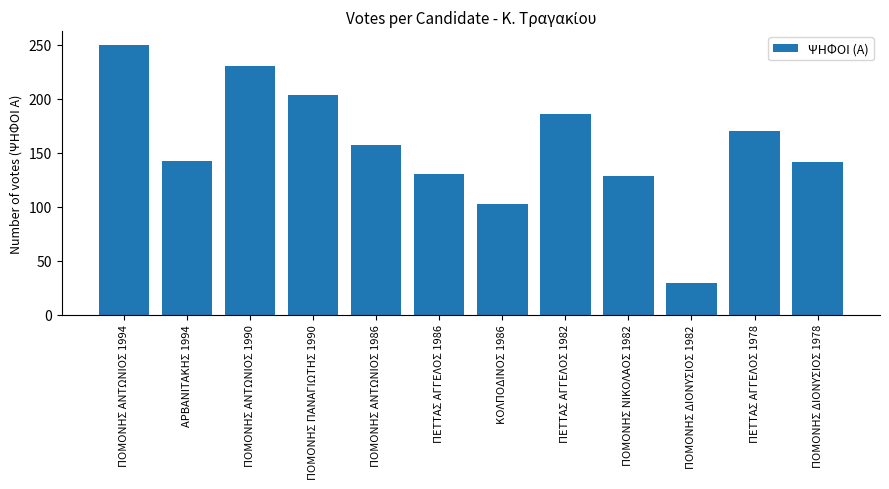

Approximately how many times larger is the value at ΚΟΛΠΟΔΙΝΟΣ 1986 compared to ΑΡΒΑΝΙΤΑΚΗΣ 1994?

0.7